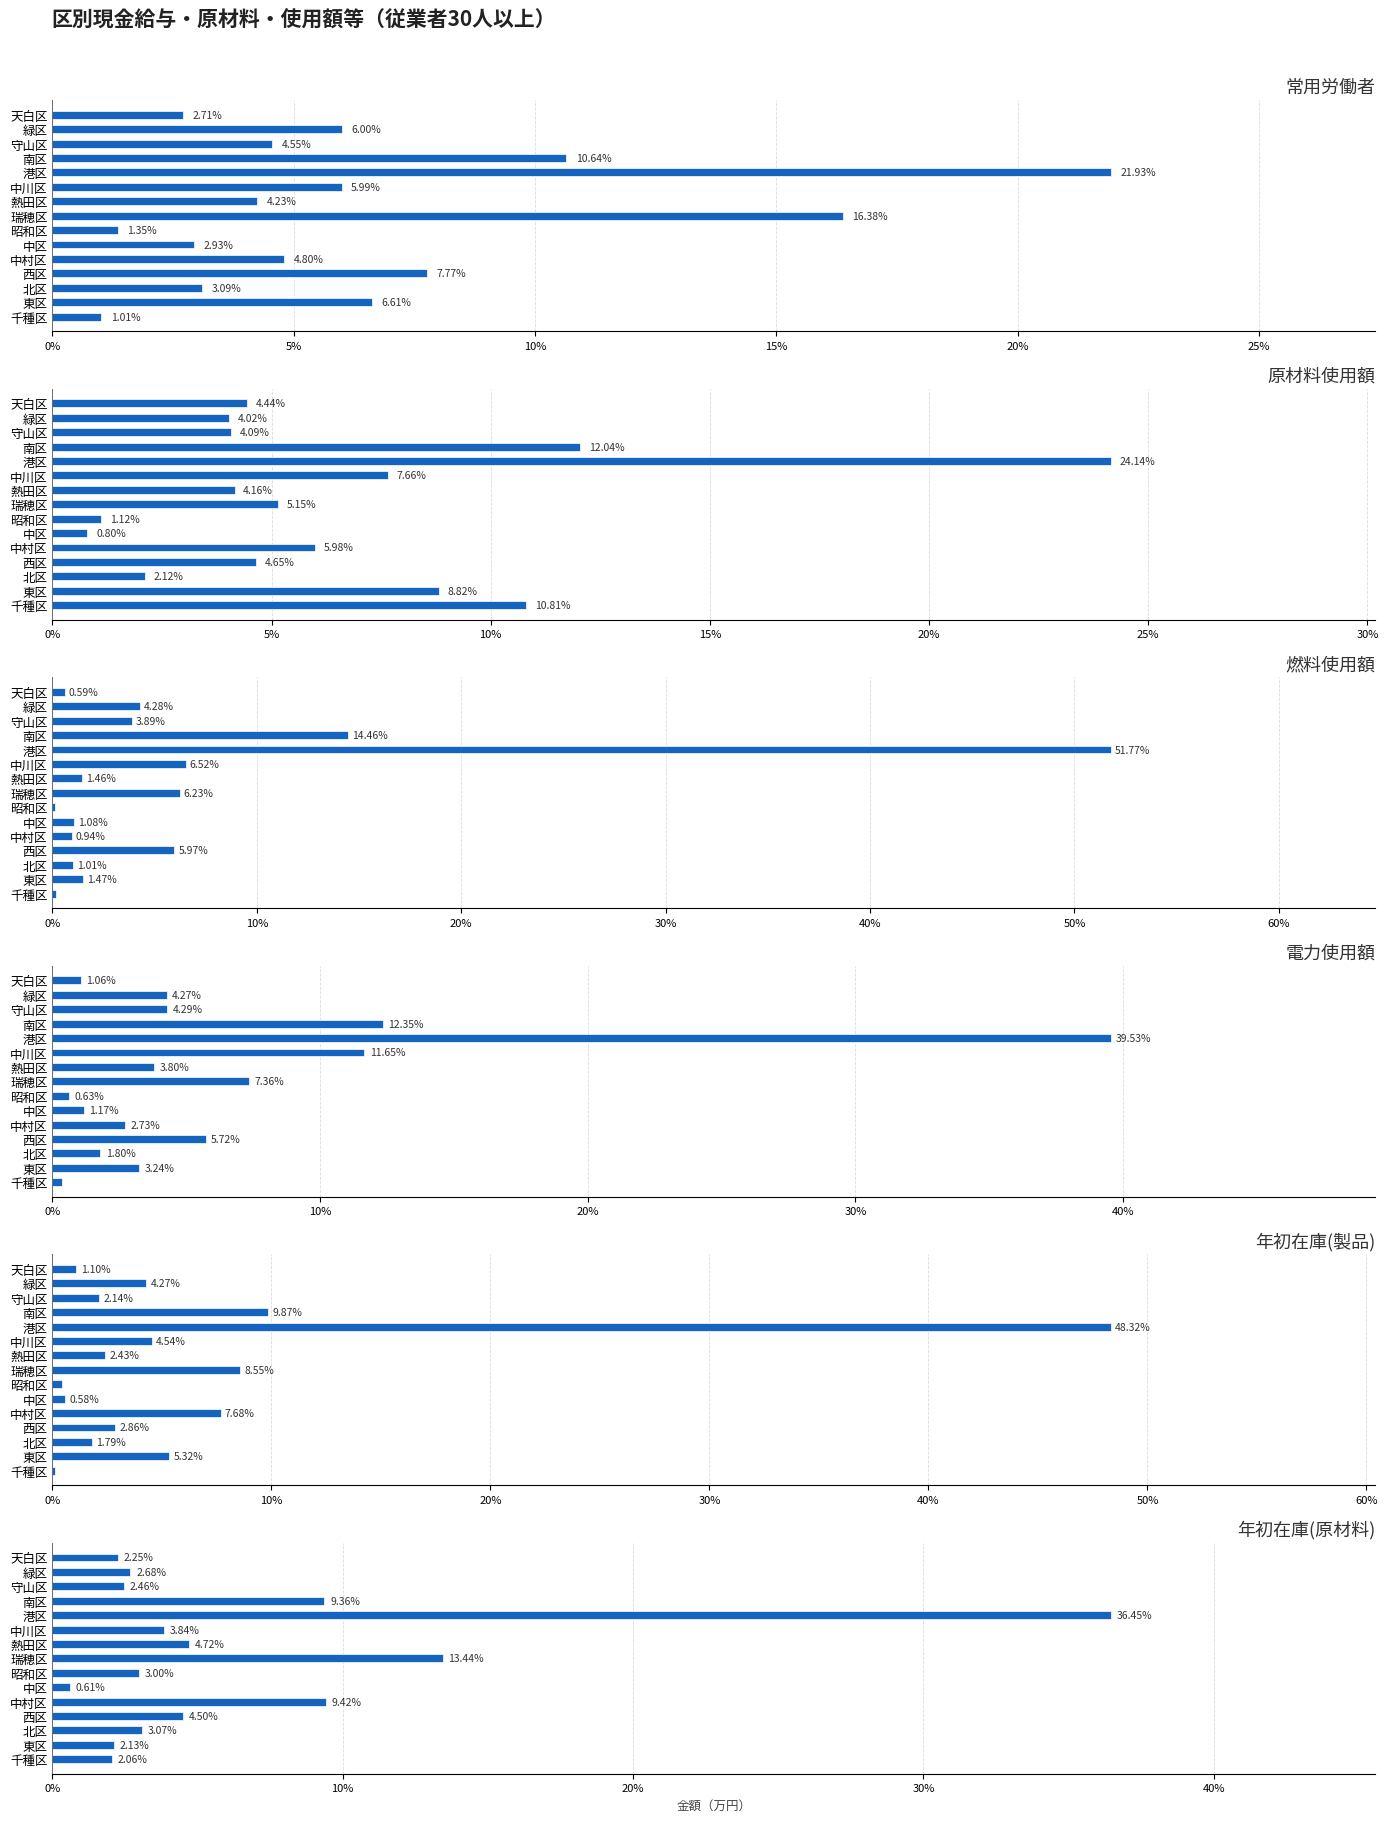

What is the maximum value shown in the chart?

51.8